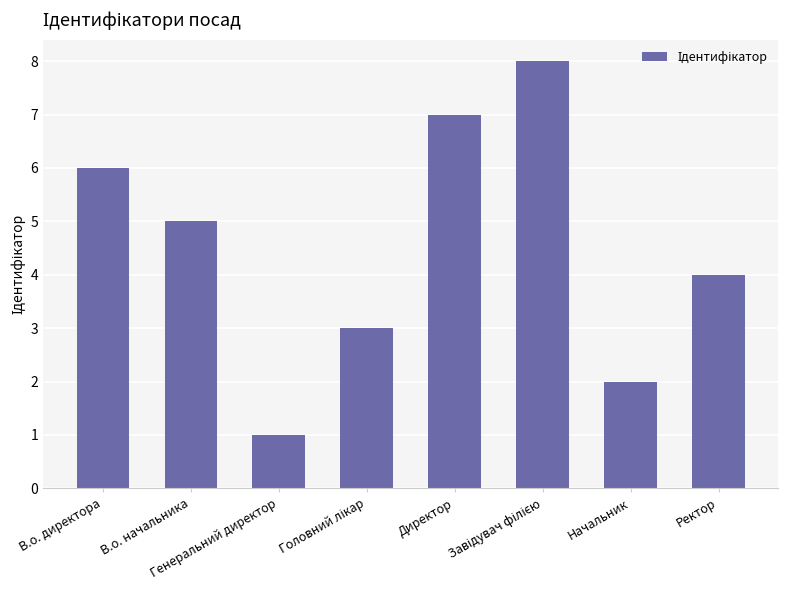

At which category does the chart reach its minimum across all series?

Генеральний директор